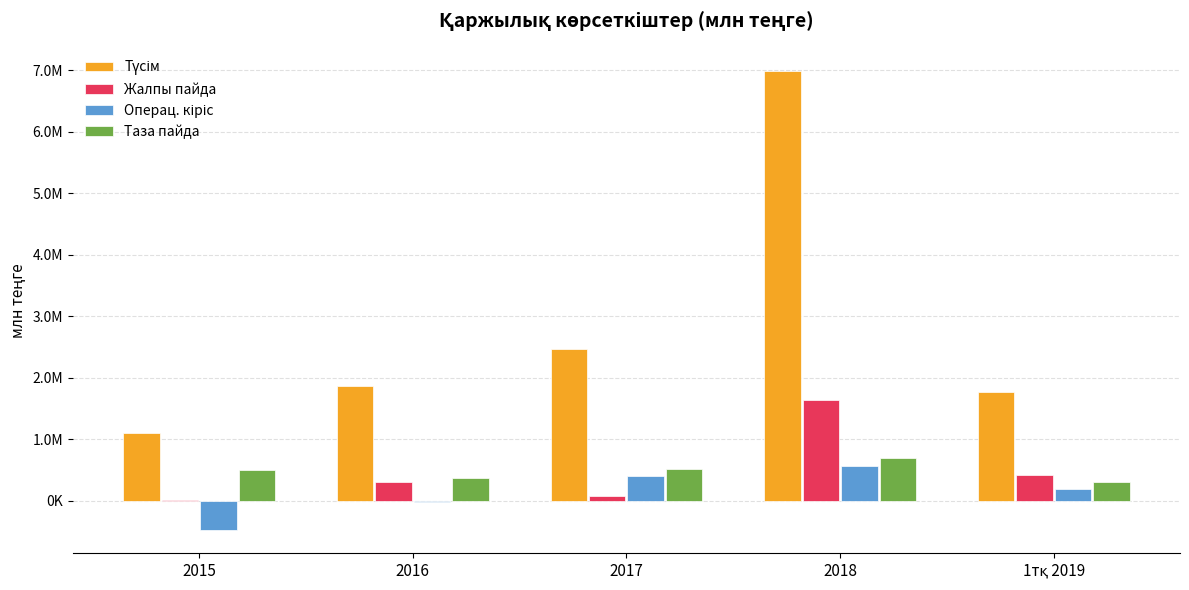

At which label does Түсім first exceed 1857435?

2016